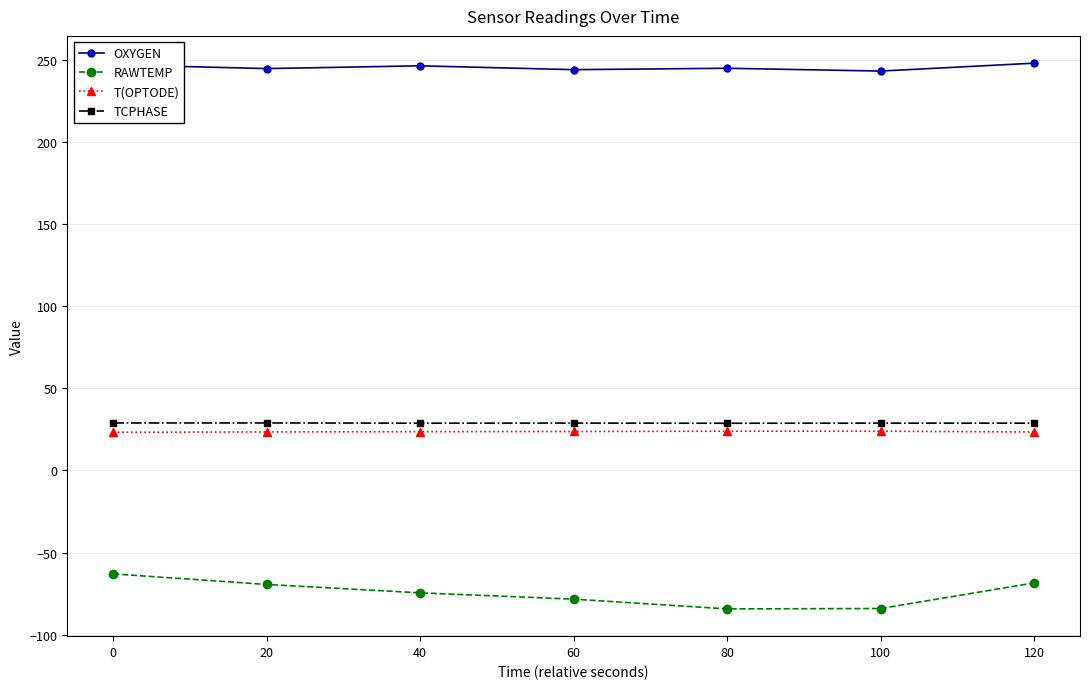

True or false: OXYGEN has more than 0 points higher than both neighbors.

True